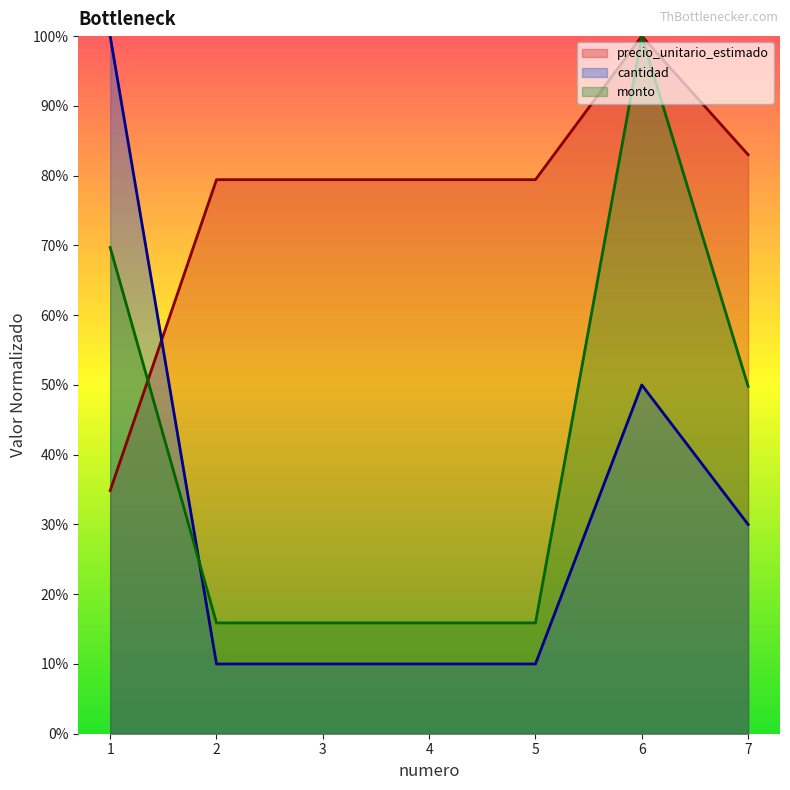

True or false: monto has a value of 0.2 at 3.

True